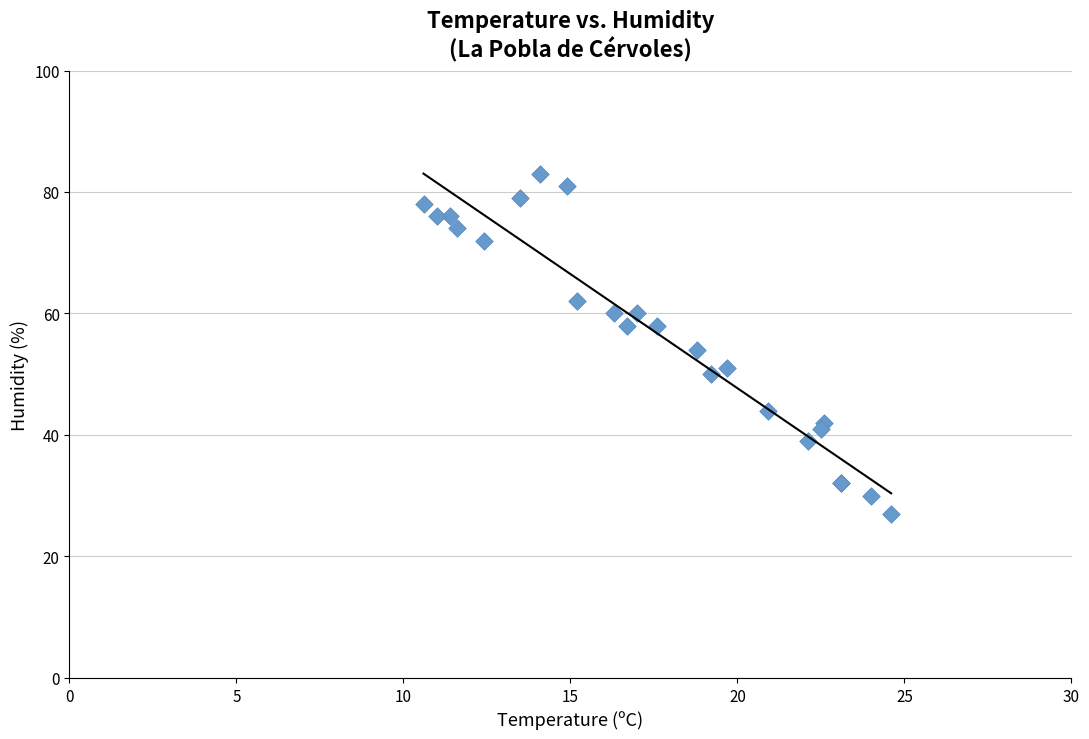

What Y value in the scatter plot is closest to 55?

54